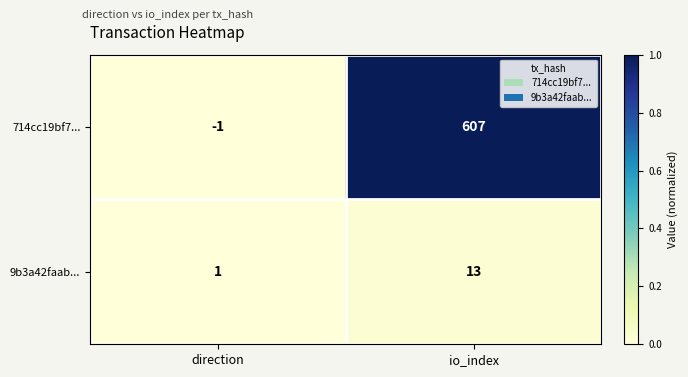

Reading left to right, what are all the values shown in this chart?

714cc19bf7...: -1	607
9b3a42faab...: 1	13